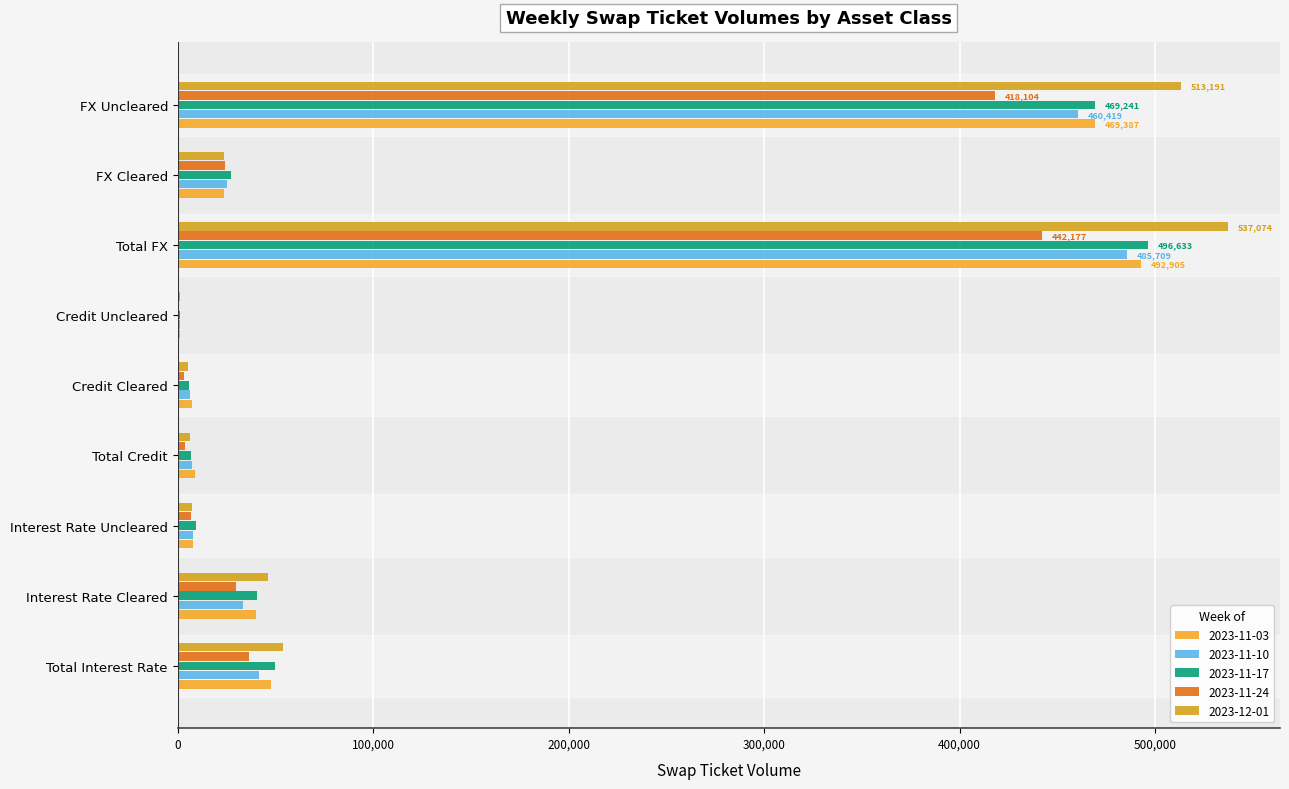

Which series has the largest total across all categories?

2023-12-01